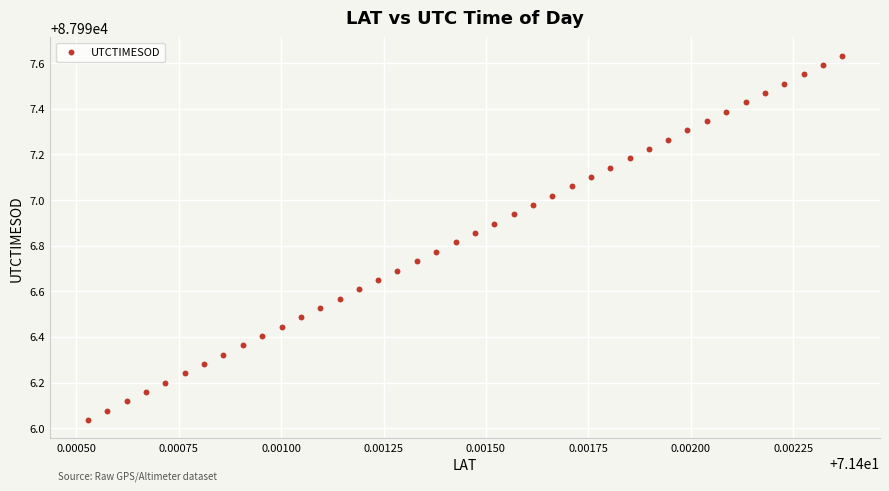

What is the range of Y values (max minus min)?

1.6